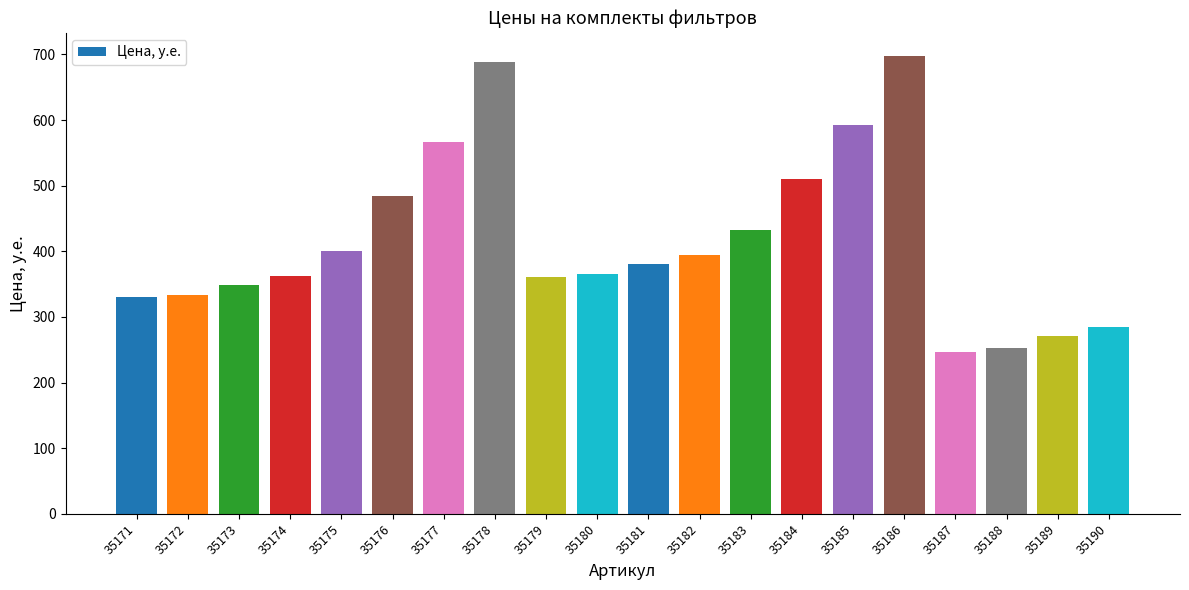

What is the difference between the maximum and minimum values?

451